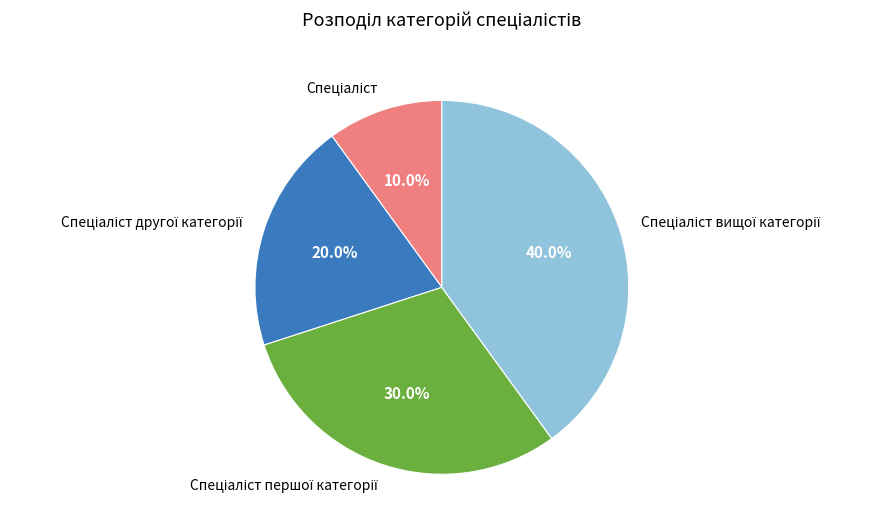

How many slices are in this pie chart?

4